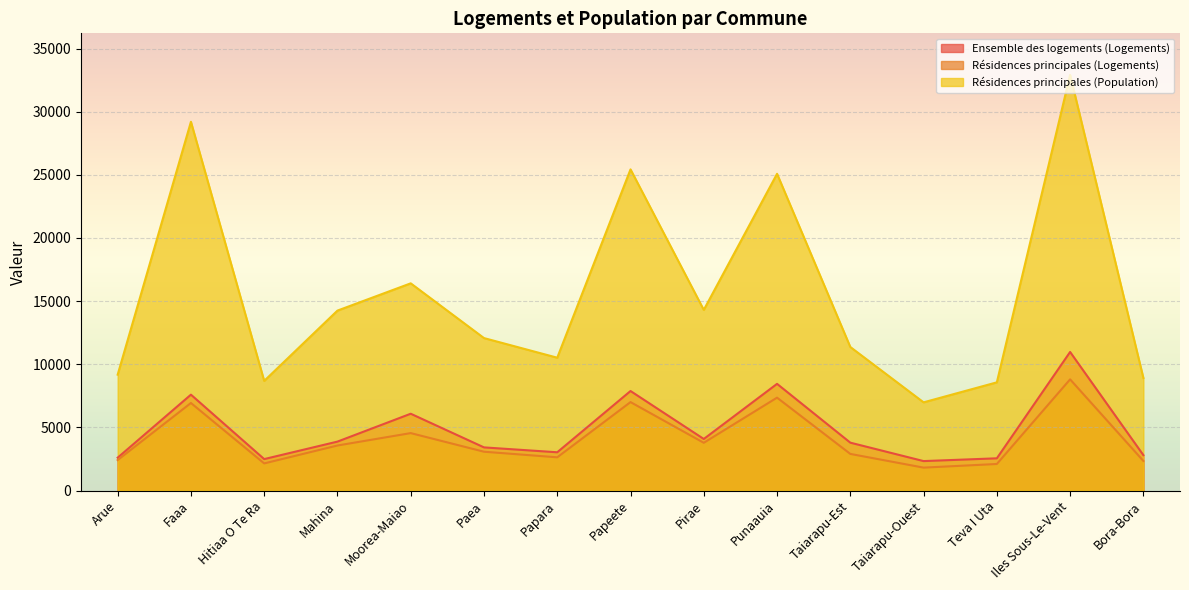

Reading right to left, extract all data points from this chart.

Ensemble des logements (Logements): Bora-Bora=2805	Iles Sous-Le-Vent=10974	Teva I Uta=2553	Taiarapu-Ouest=2333	Taiarapu-Est=3792	Punaauia=8449	Pirae=4084	Papeete=7882	Papara=3031	Paea=3418	Moorea-Maiao=6083	Mahina=3876	Hitiaa O Te Ra=2491	Faaa=7593	Arue=2603
Résidences principales (Logements): Bora-Bora=2345	Iles Sous-Le-Vent=8805	Teva I Uta=2103	Taiarapu-Ouest=1816	Taiarapu-Est=2901	Punaauia=7357	Pirae=3782	Papeete=7005	Papara=2632	Paea=3075	Moorea-Maiao=4549	Mahina=3567	Hitiaa O Te Ra=2149	Faaa=6934	Arue=2414
Résidences principales (Population): Bora-Bora=8915	Iles Sous-Le-Vent=32915	Teva I Uta=8569	Taiarapu-Ouest=6985	Taiarapu-Est=11368	Punaauia=25083	Pirae=14306	Papeete=25433	Papara=10520	Paea=12074	Moorea-Maiao=16409	Mahina=14250	Hitiaa O Te Ra=8683	Faaa=29202	Arue=9177